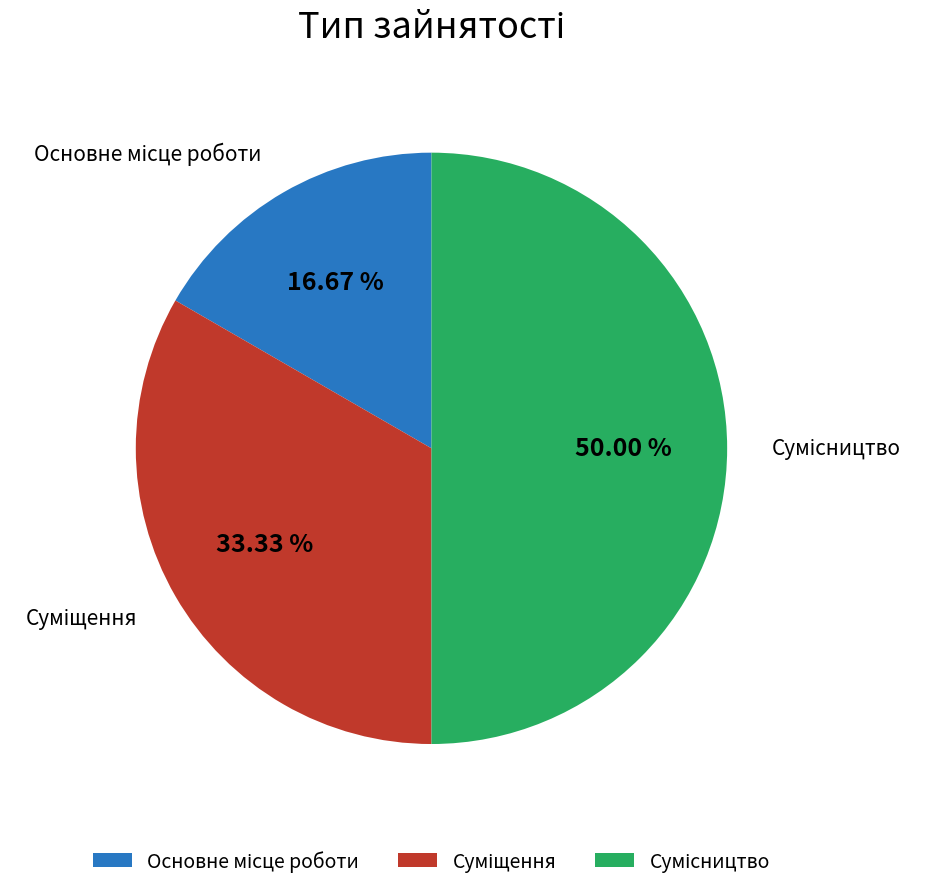

How many slices are in this pie chart?

3